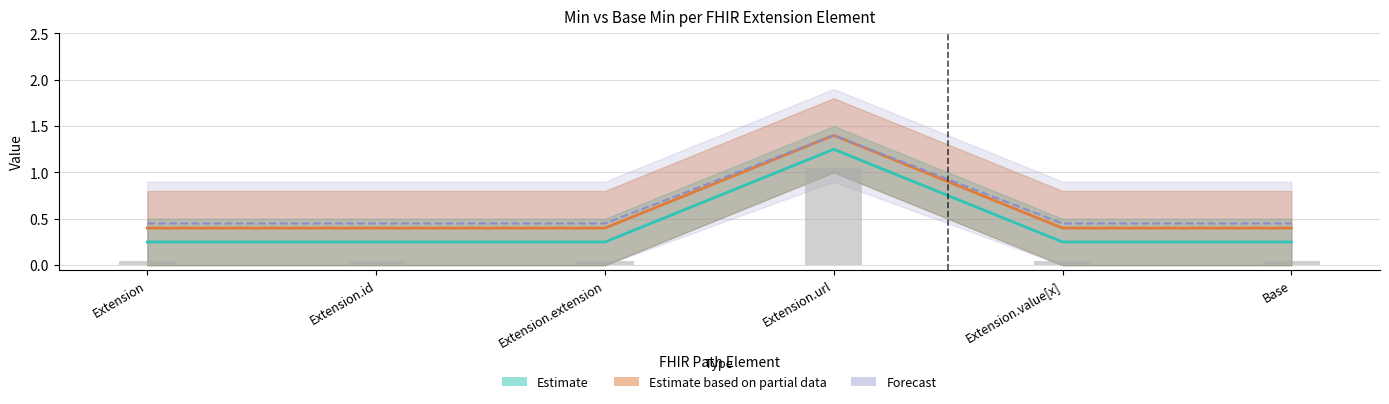

What position from the right is Base?

1